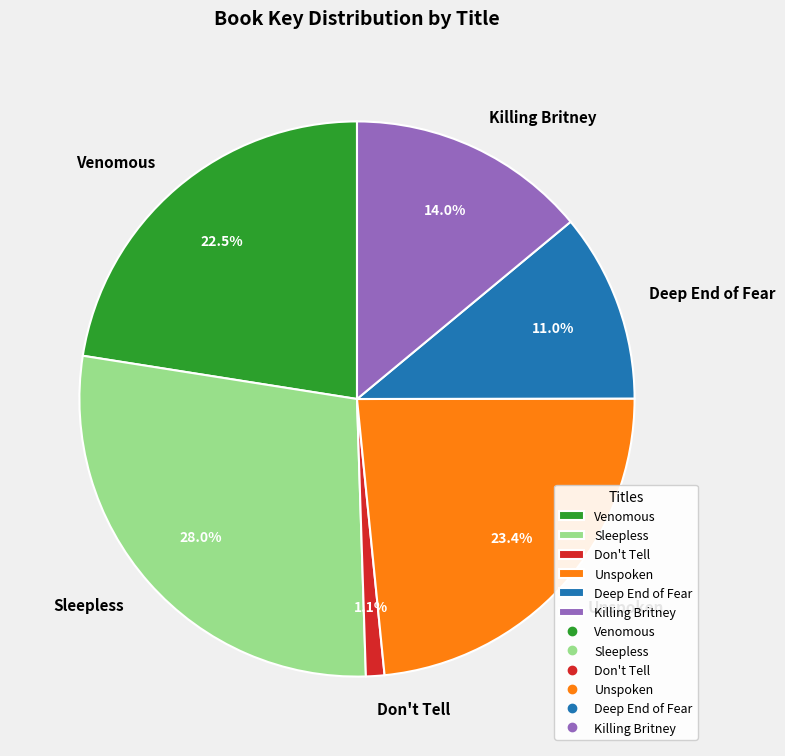

Does any single category account for the majority?

No